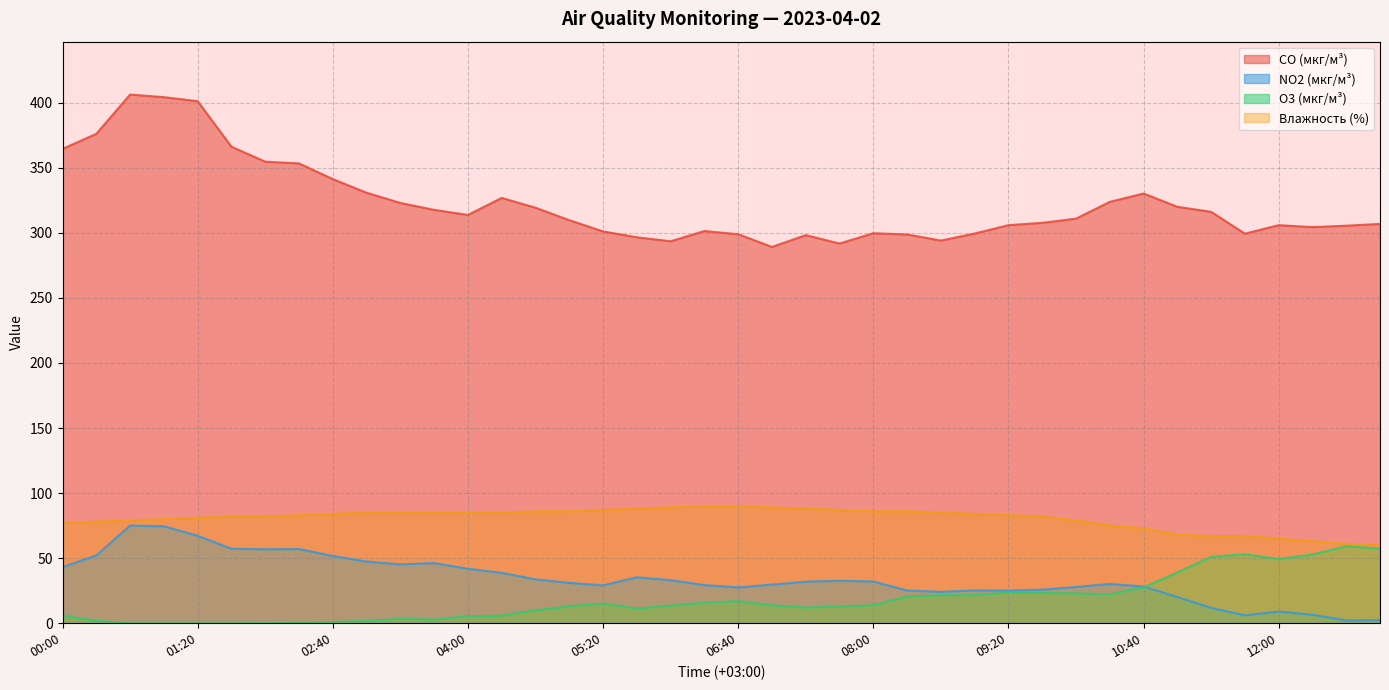

Is it true that CO (мкг/м³) equals 330.2 at 10:40?

True